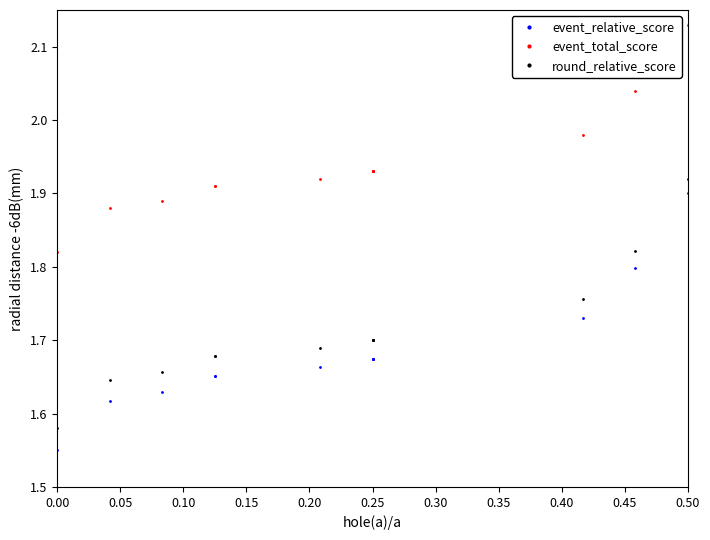

How many distinct data groups are displayed?

3